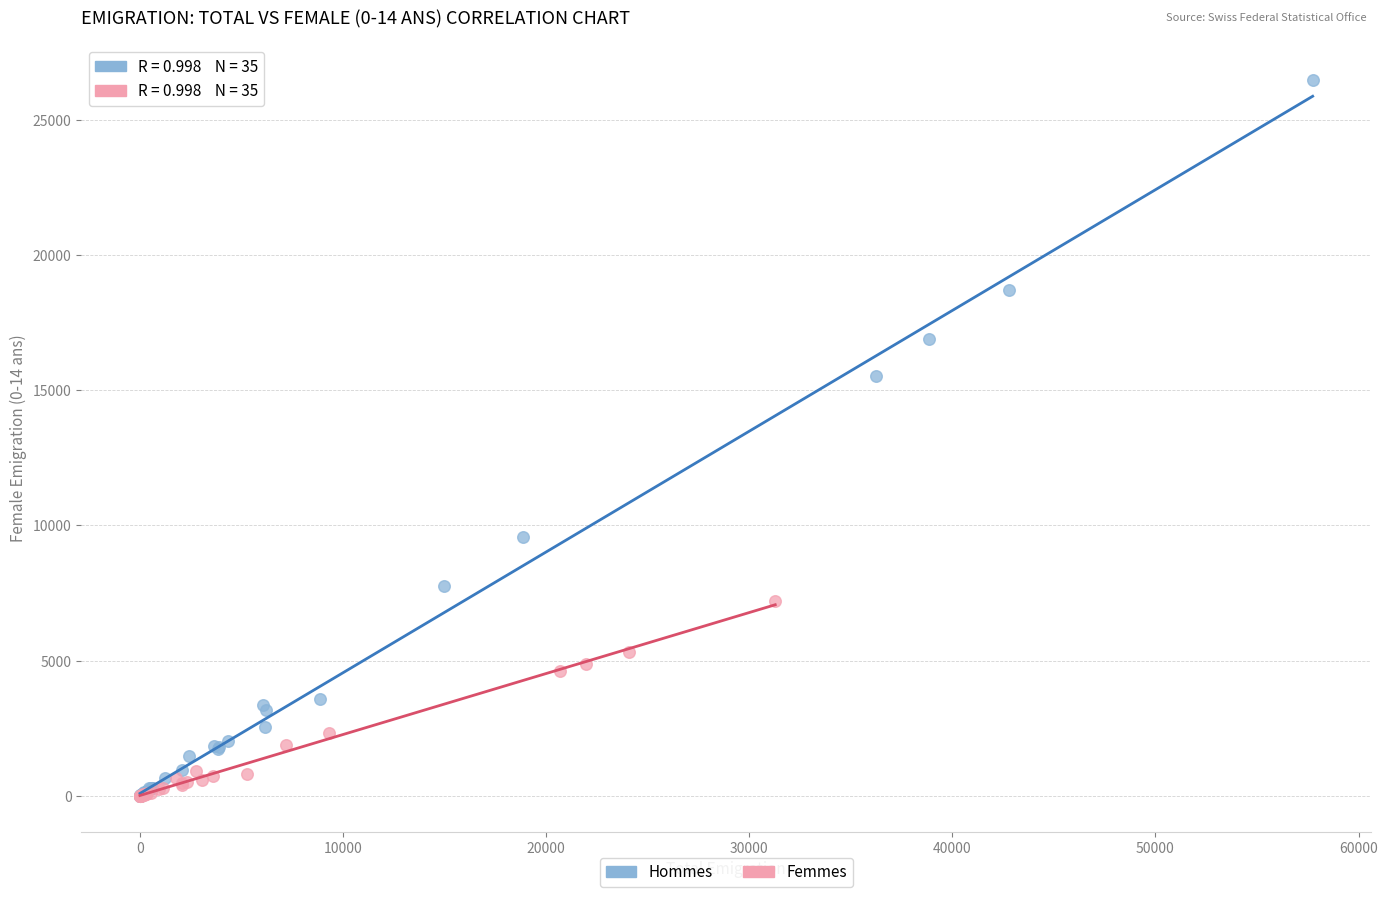

Which series contains the highest Y value?

Hommes